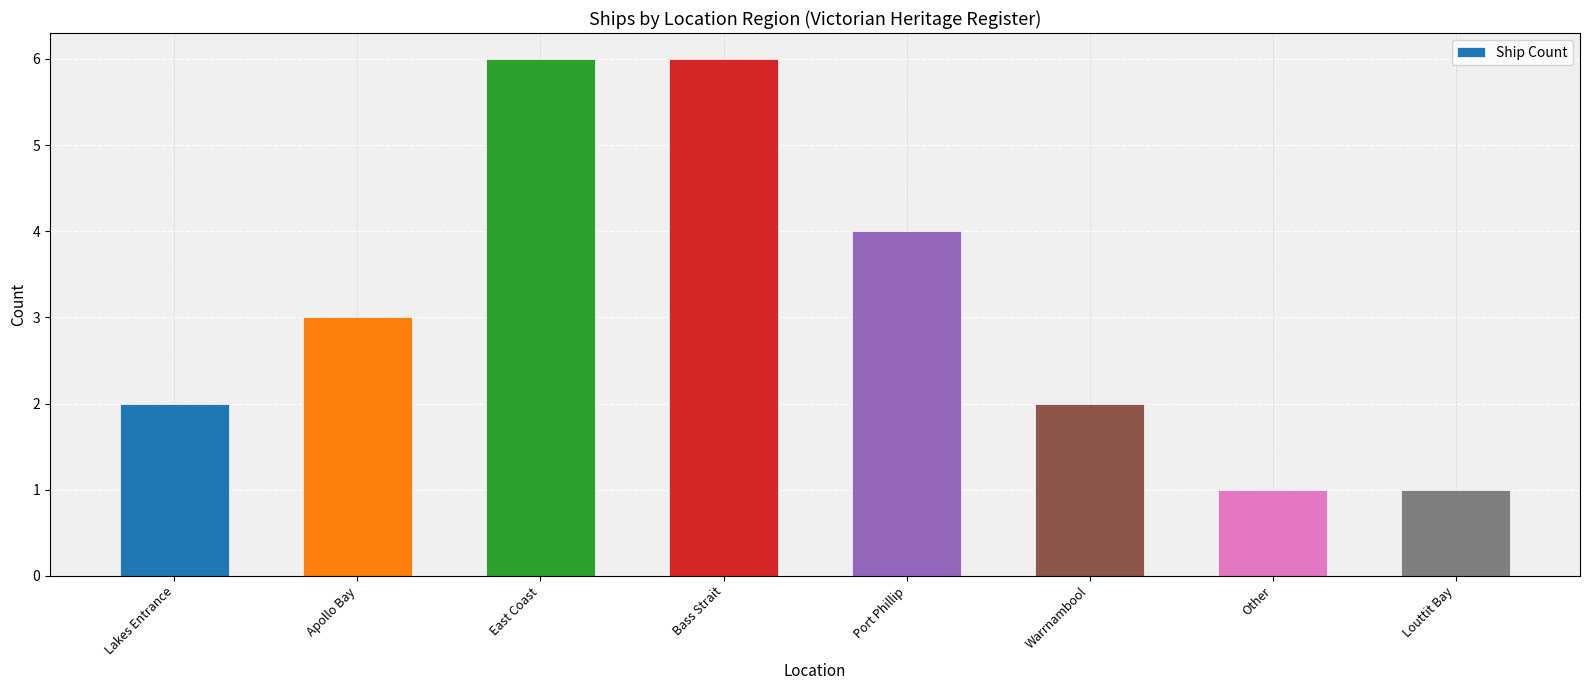

At which label is the value closest to 3?

Apollo Bay